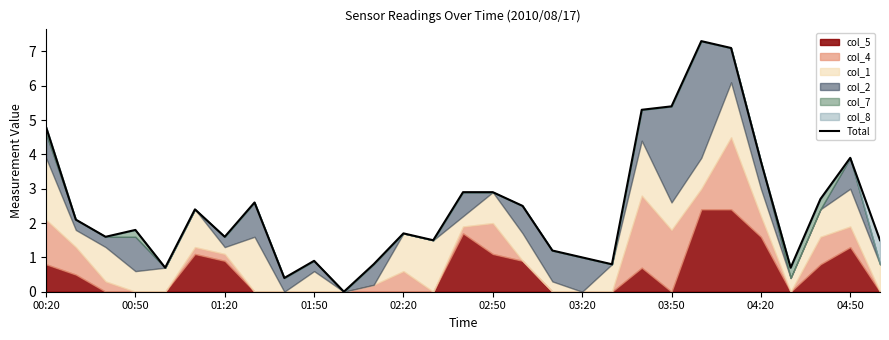

What is the approximate value at 03:50?

5.4